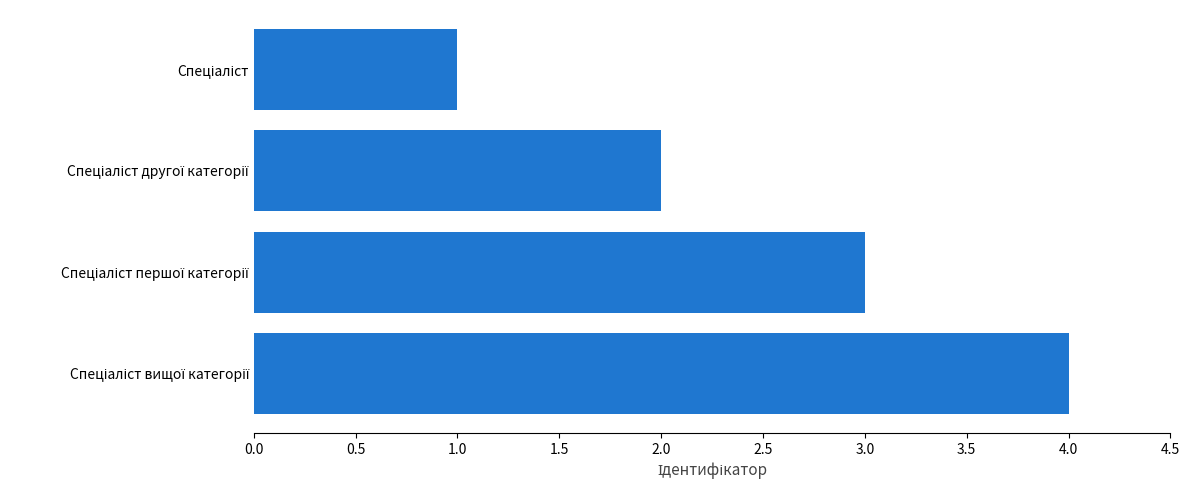

What is the maximum value shown in the chart?

4